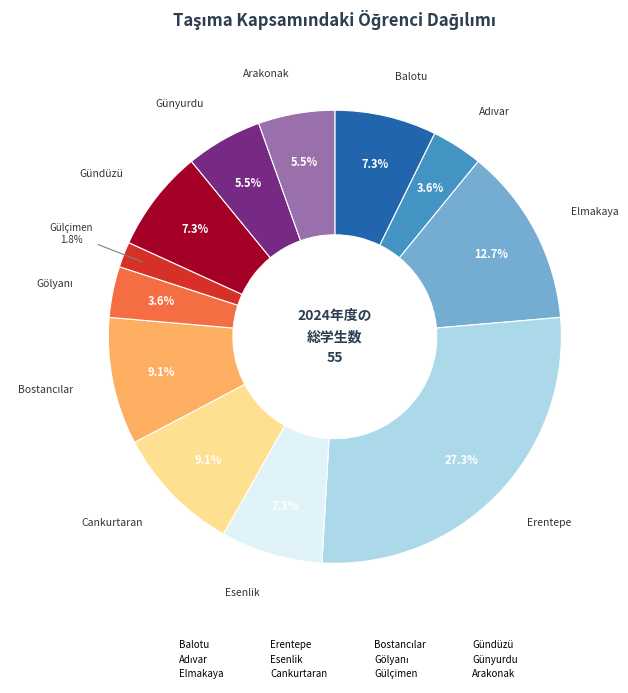

Is Elmakaya the majority of the pie?

No